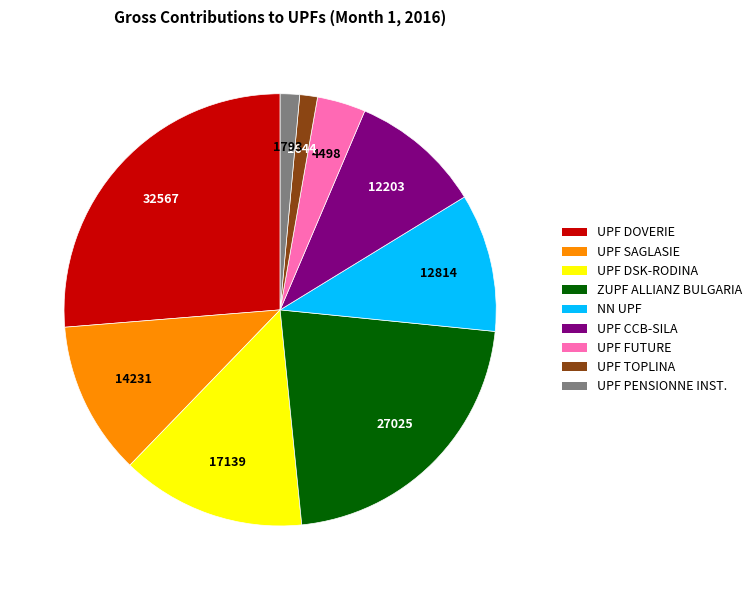

Do UPF DSK-RODINA and UPF SAGLASIE together represent more than half of the pie?

No